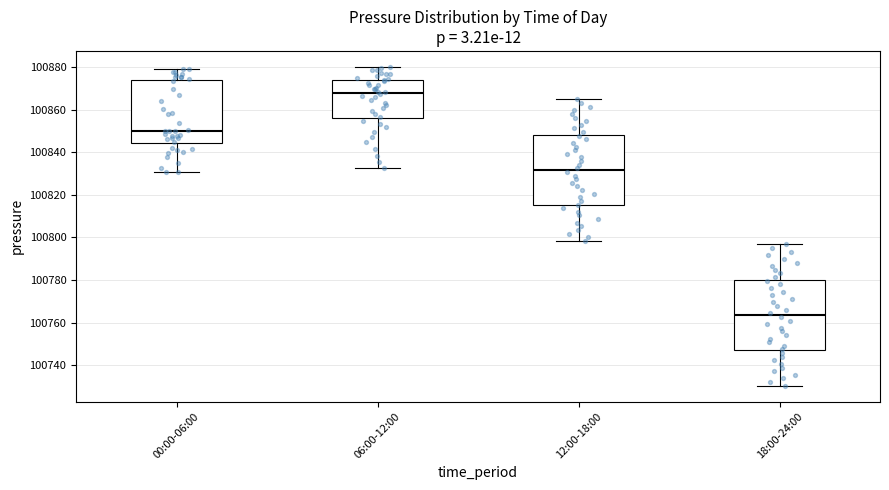

Reading left to right, read every box against the y-axis: the position of its median line, the range the box covers, and the ends of its whiskers. The values are not printed on the chart, so give them approximately, as read against the axis.

00:00-06:00: median 100850, box 100844 to 100874, whiskers 100830 to 100880
06:00-12:00: median 100868, box 100856 to 100874, whiskers 100832 to 100880
12:00-18:00: median 100832, box 100814 to 100848, whiskers 100798 to 100864
18:00-24:00: median 100764, box 100746 to 100780, whiskers 100730 to 100796